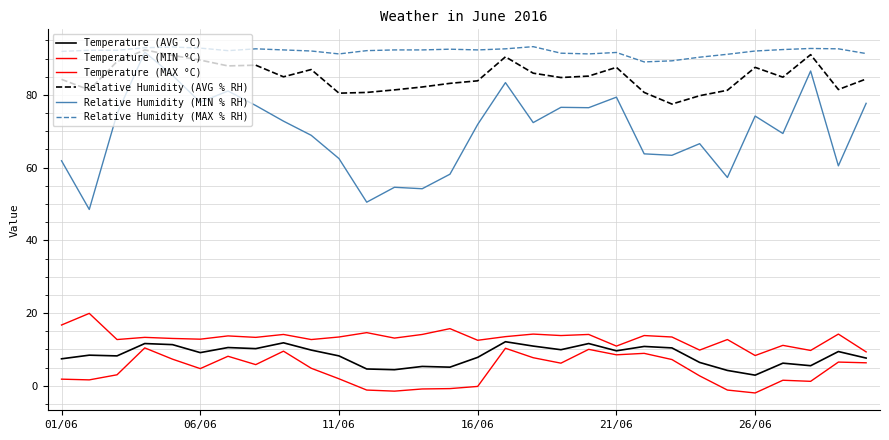

Is this an area chart (filled region under the line)?

No